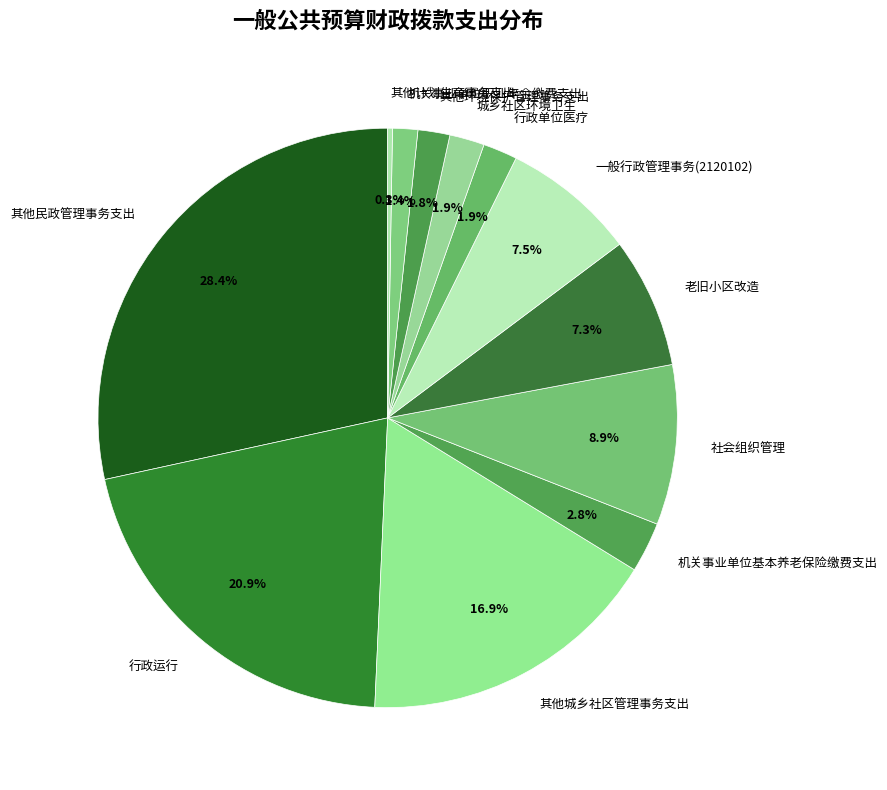

To the nearest percent, what is the difference between the 一般行政管理事务(2120102) and 城乡社区环境卫生 slice percentages?

6%